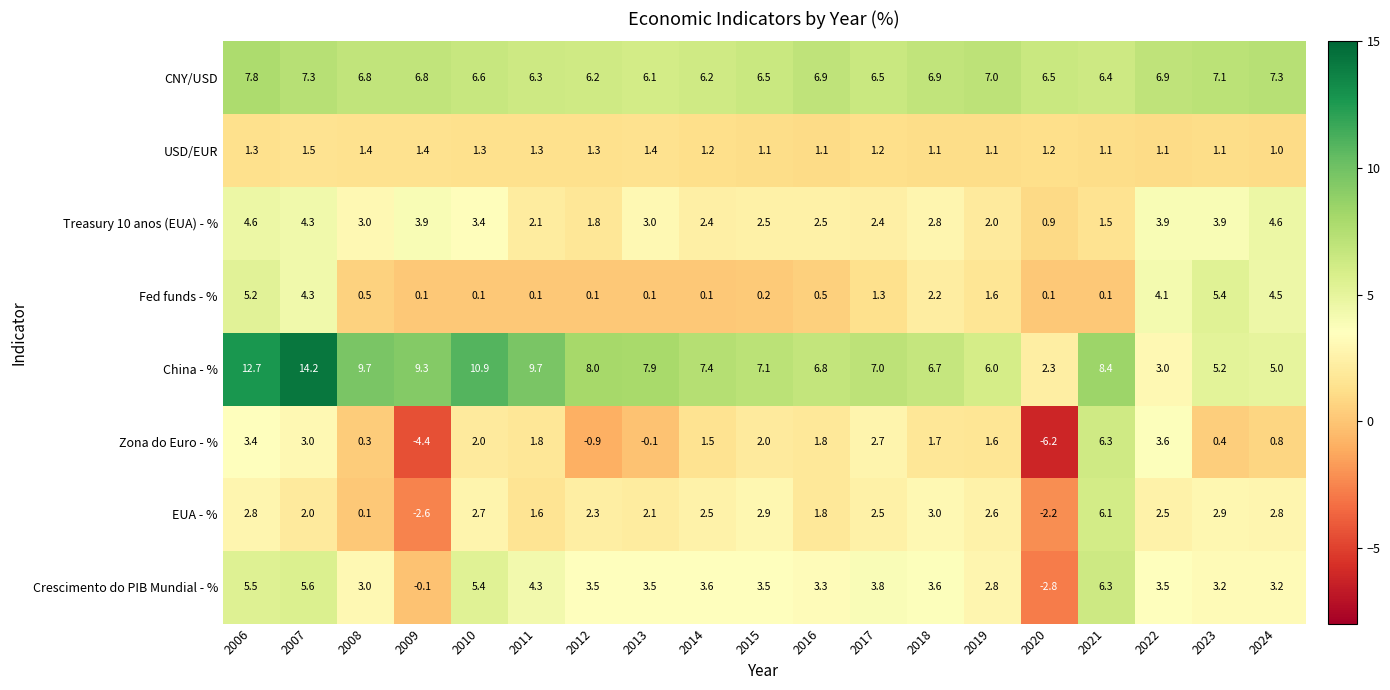

What is the difference between the maximum and minimum values in the CNY/USD series?

1.7